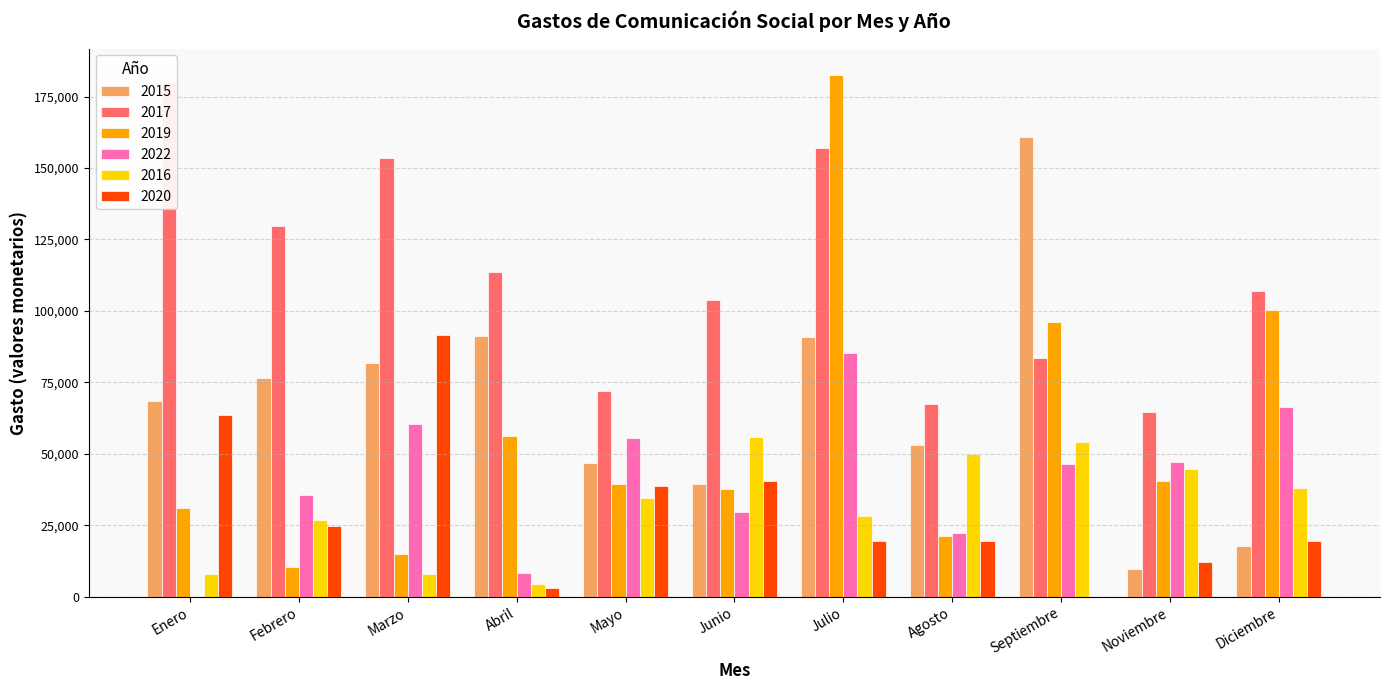

At which label does 2016 reach its peak?

Junio